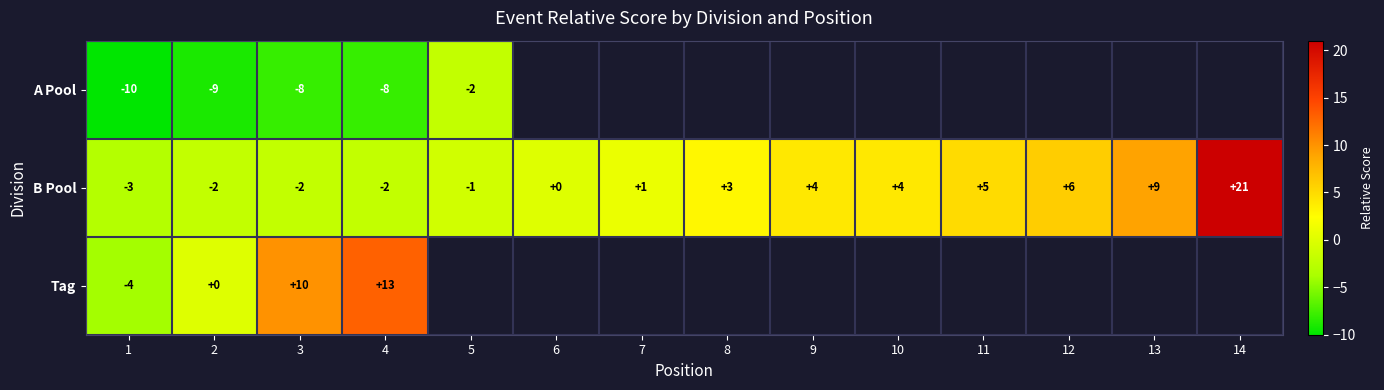

Rank the series at 1 from lowest to highest value.

A Pool, Tag, B Pool